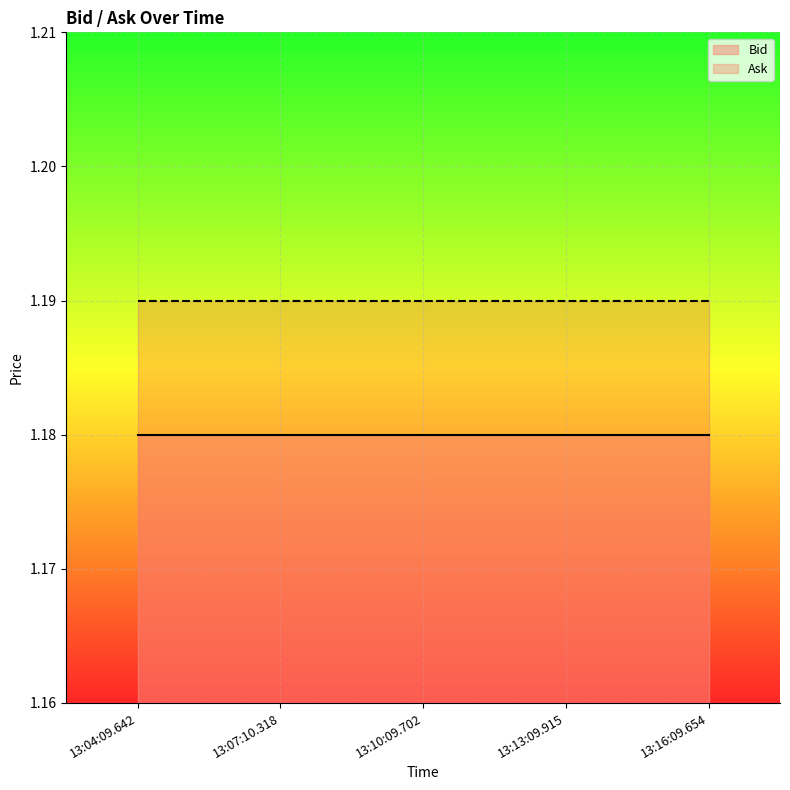

What is the label of the 5th point from the right?

13:04:09.642